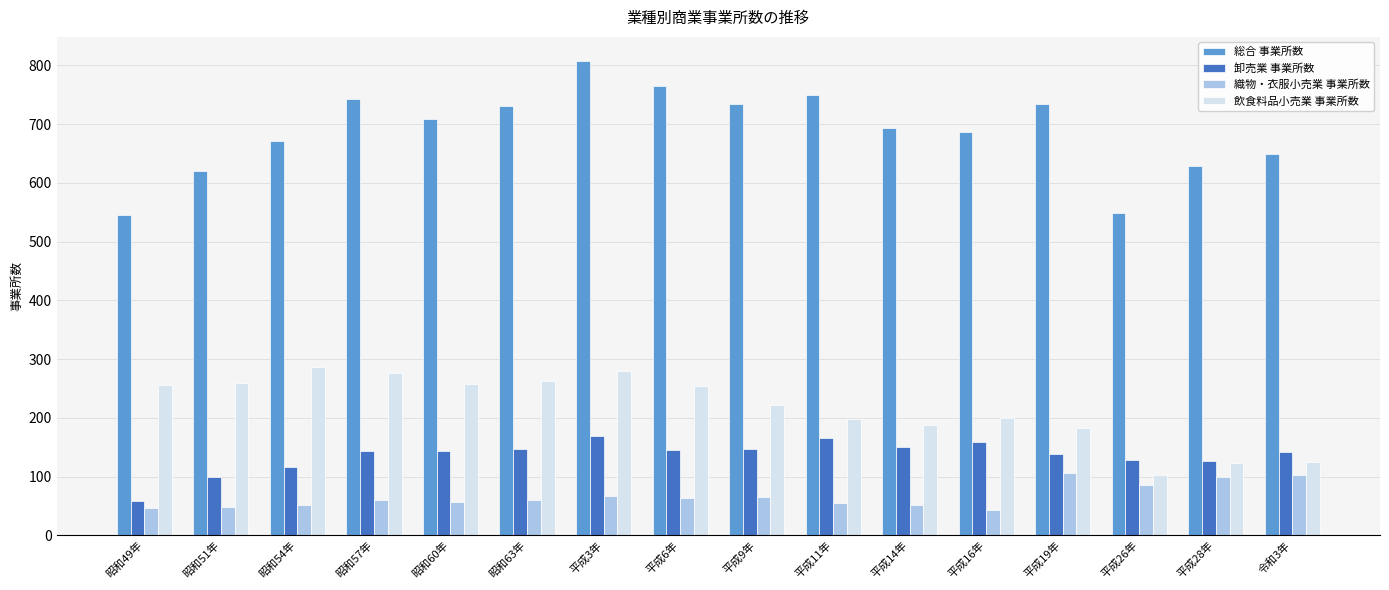

What is the sum of the 飲食料品小売業 事業所数 values at 平成3年 and 平成11年?

478